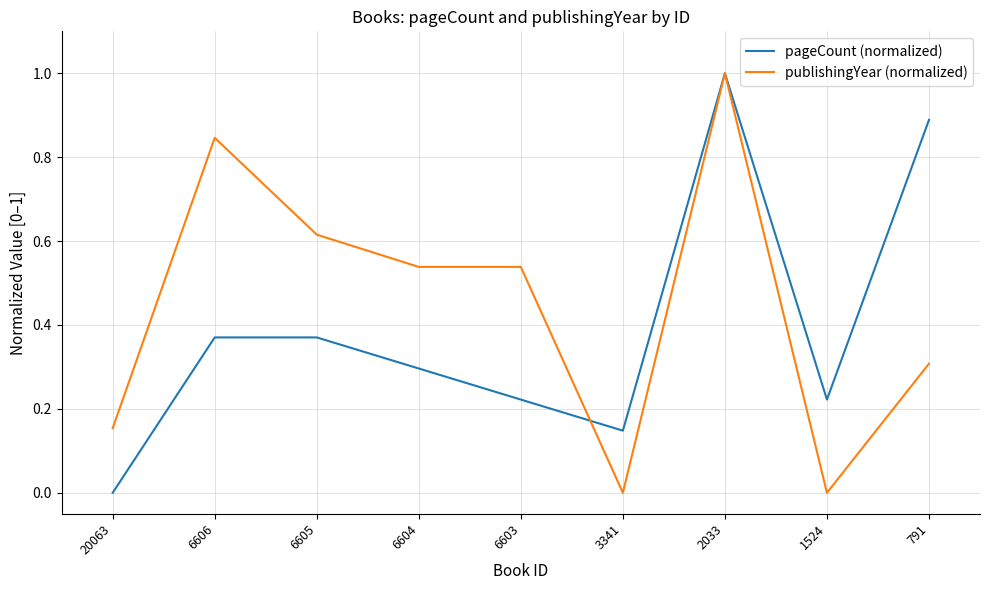

Which series has the largest total across all categories?

publishingYear (normalized)